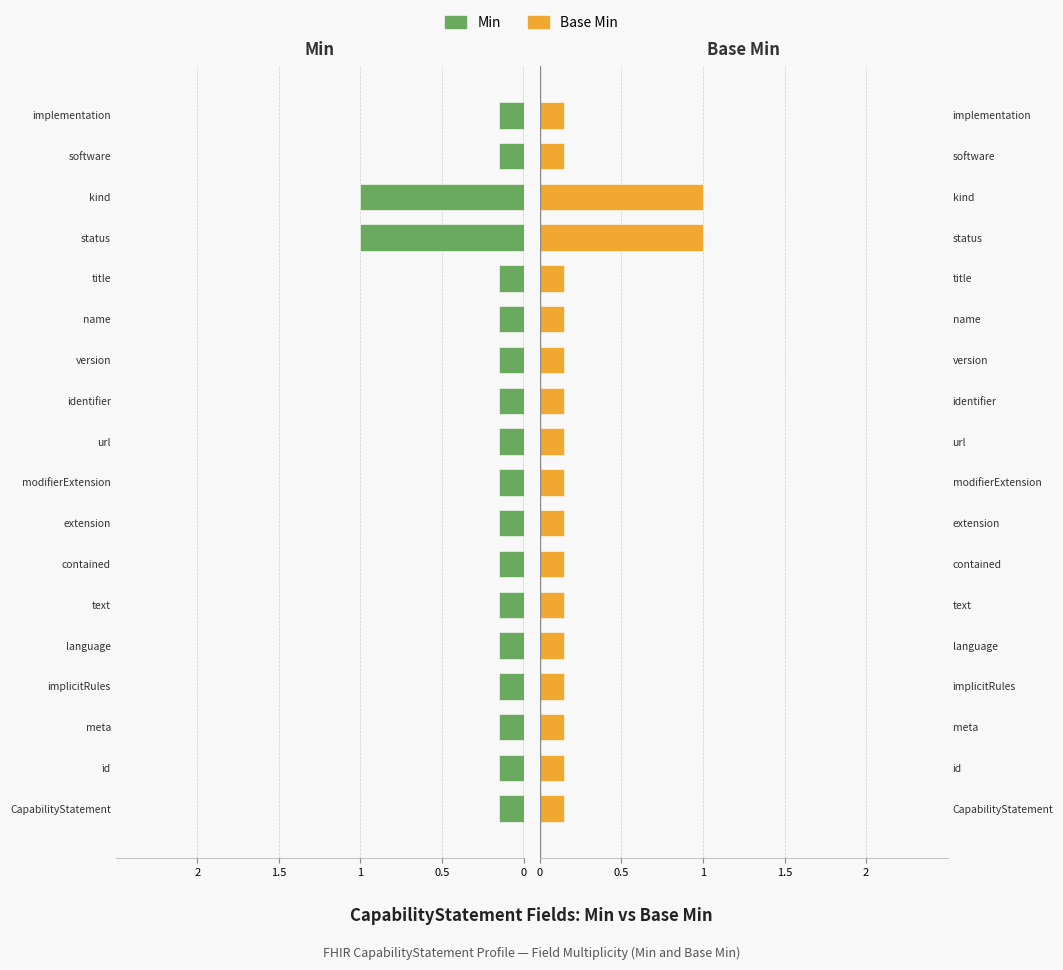

Which series has the widest spread of values?

Min